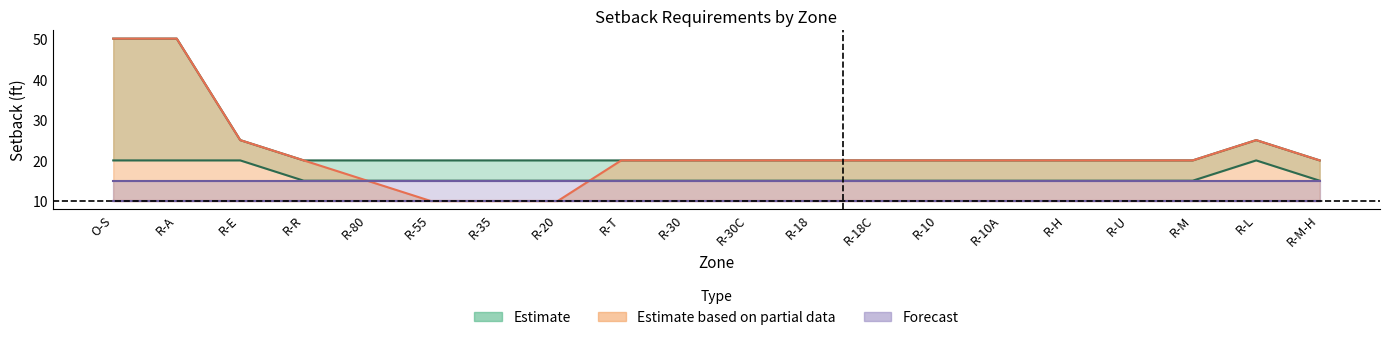

What is the difference between the WCT_old values at R-30C and R-A?

30